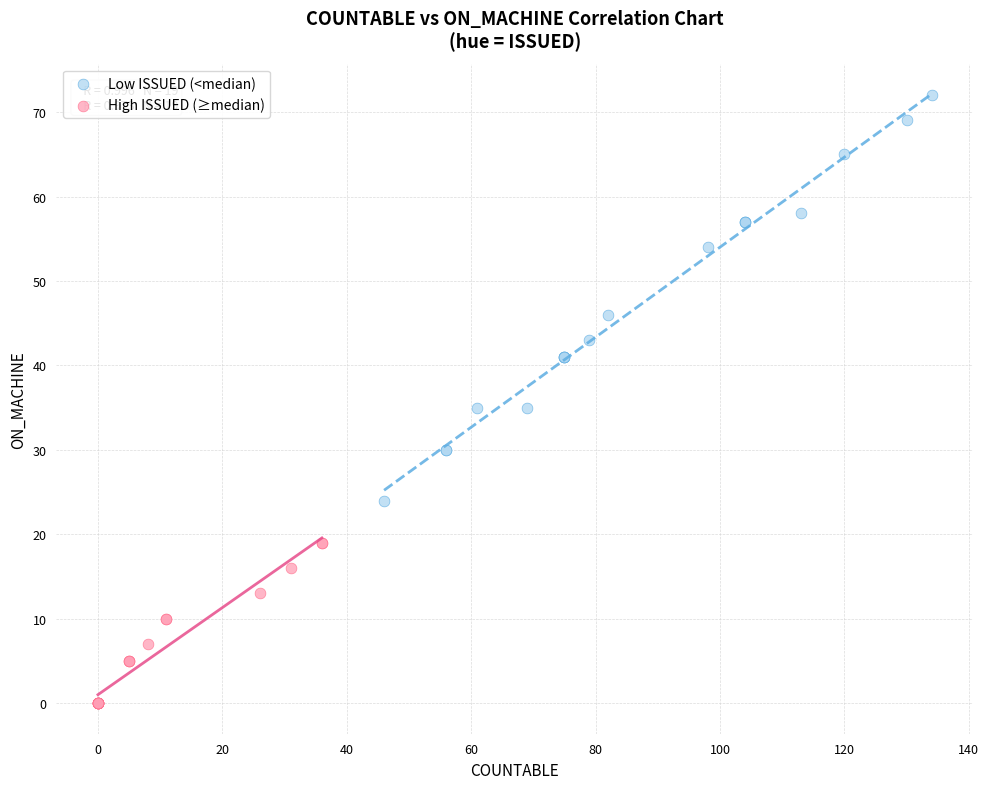

Which series reaches the minimum Y coordinate?

High ISSUED (≥median)